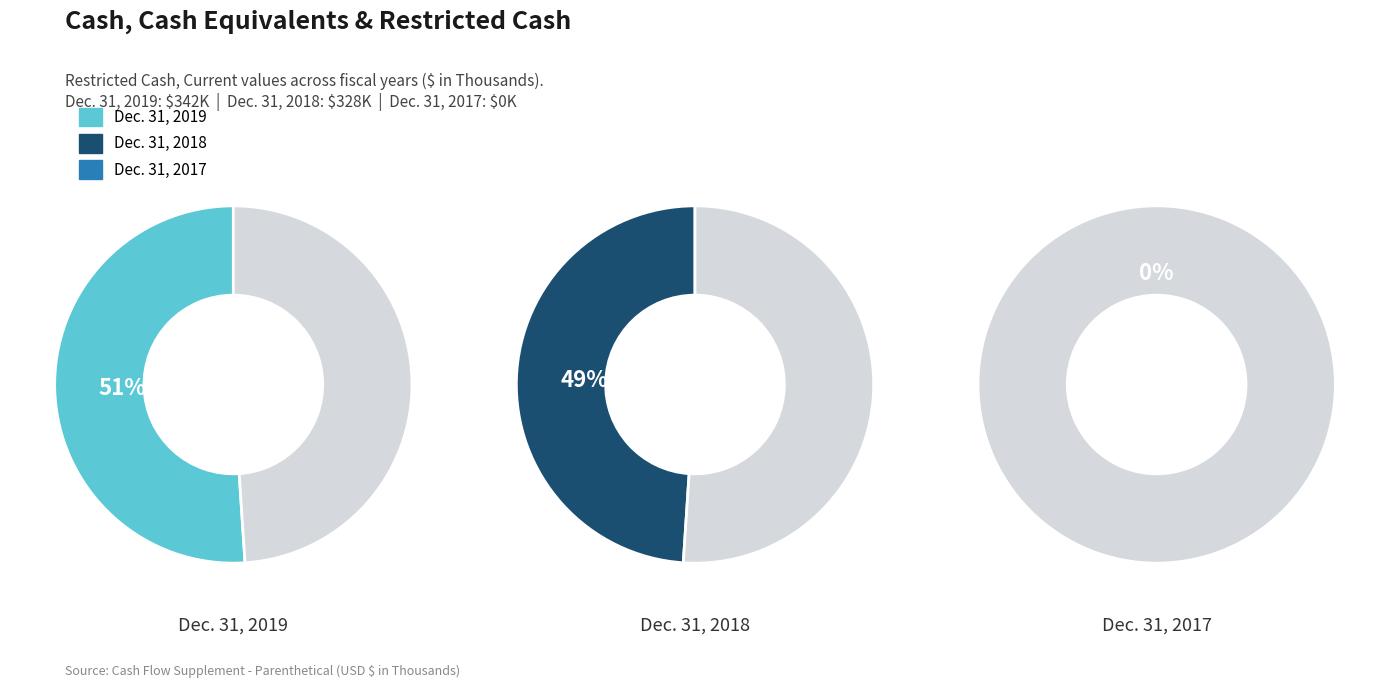

True or false: Dec. 31, 2017 accounts for 9% of the total.

False